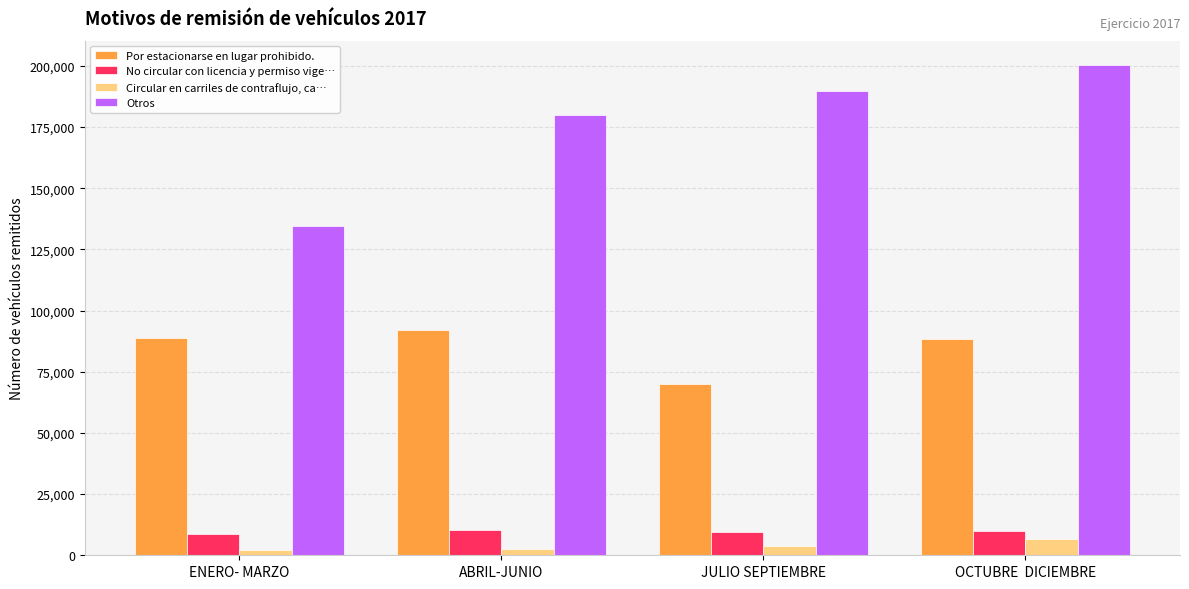

What is the minimum value for Por estacionarse en lugar prohibido.?

70158